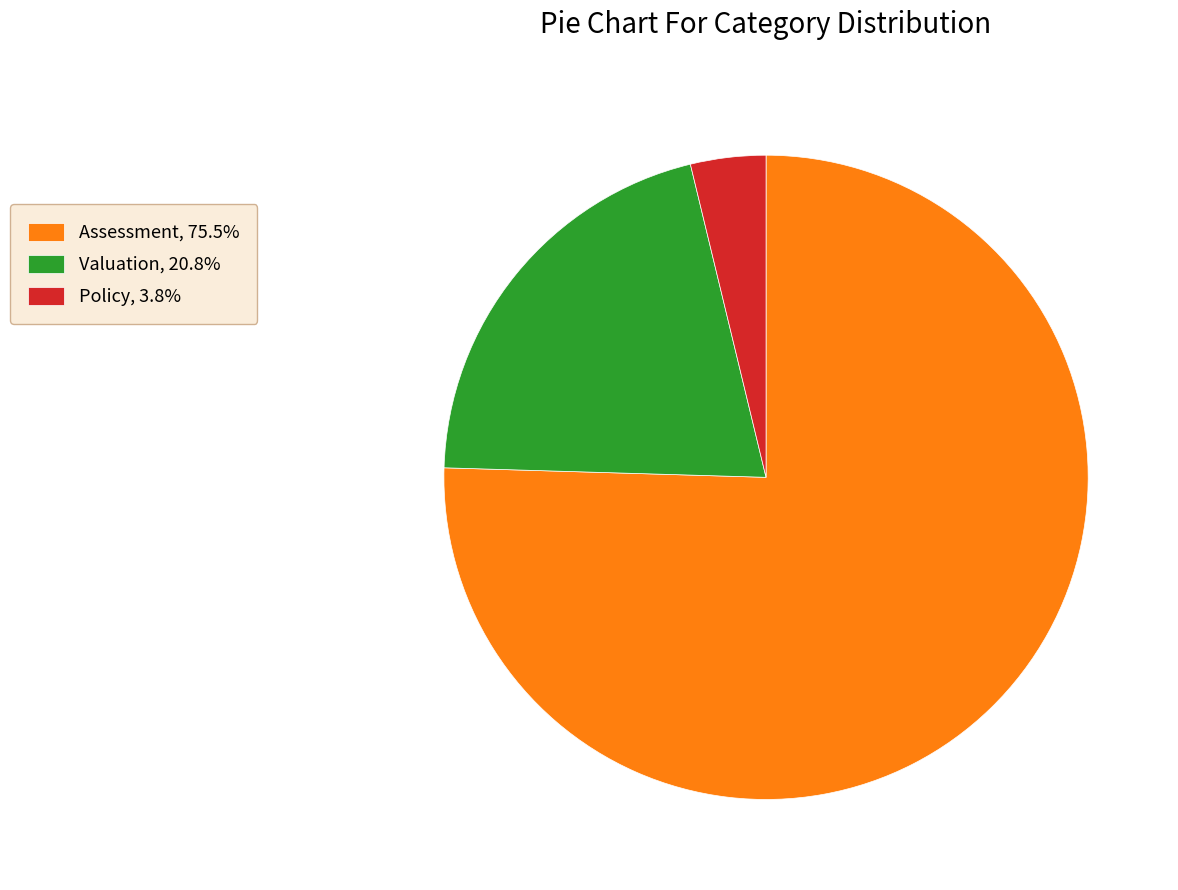

Count the number of slices in the pie.

3